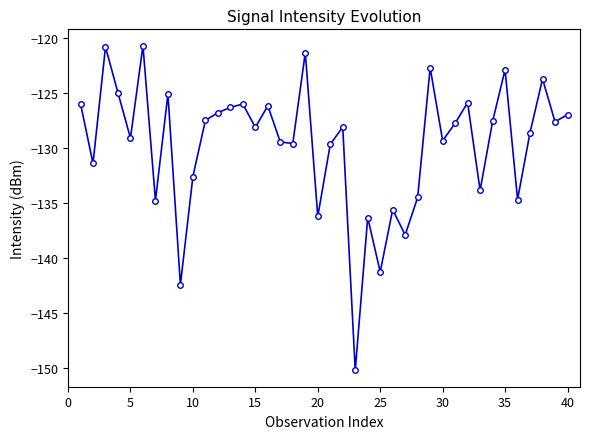

Does the chart display data point markers on the line(s)?

Yes